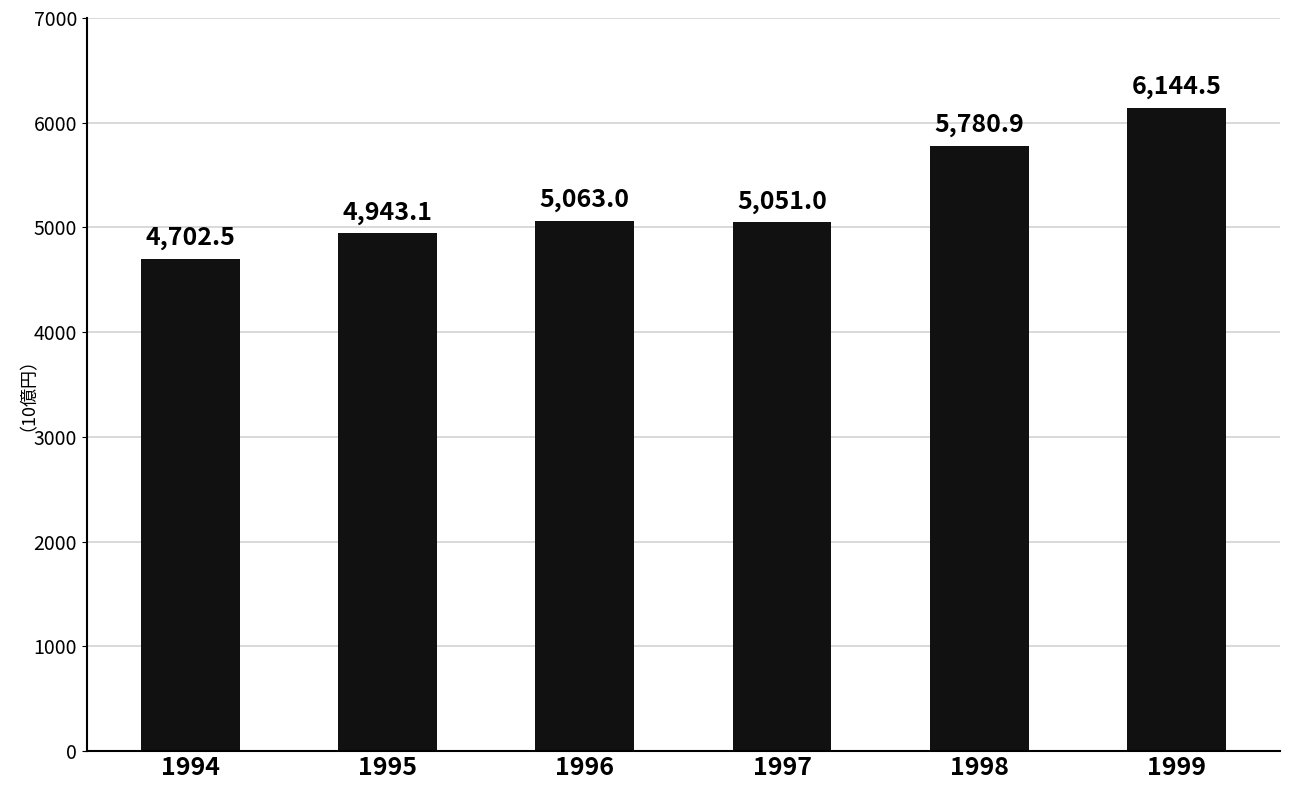

Reading left to right, list all the values displayed in this chart.

1994=4702.5	1995=4943.1	1996=5063.0	1997=5051.0	1998=5780.9	1999=6144.5